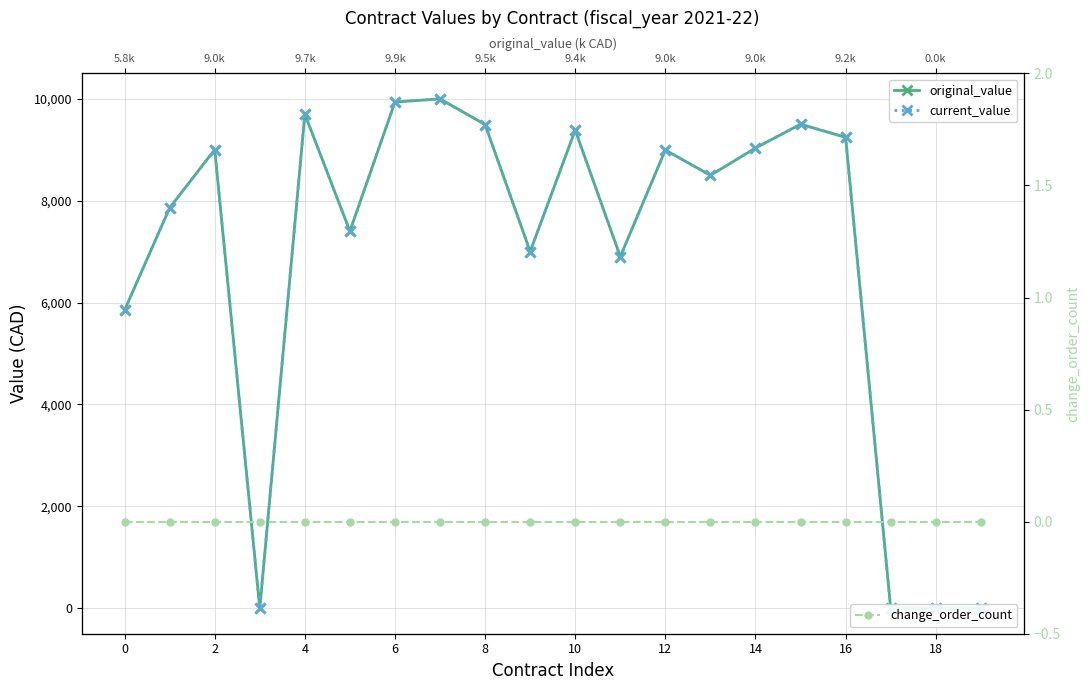

Reading right to left, extract all data points from this chart.

original_value: 1.0	1.0	1.0	9240.8	9498.4	9030.8	8494.4	8992.3	6900.0	9382.1	7000.0	9492.0	9994.9	9934.0	7400.0	9695.7	1.0	9000.0	7857.6	5850.0
current_value: 1.0	1.0	1.0	9240.8	9498.4	9030.8	8494.4	8992.3	6900.0	9382.1	7000.0	9492.0	9994.9	9934.0	7400.0	9695.7	1.0	9000.0	7857.6	5850.0
change_order_count: 0.0	0.0	0.0	0.0	0.0	0.0	0.0	0.0	0.0	0.0	0.0	0.0	0.0	0.0	0.0	0.0	0.0	0.0	0.0	0.0